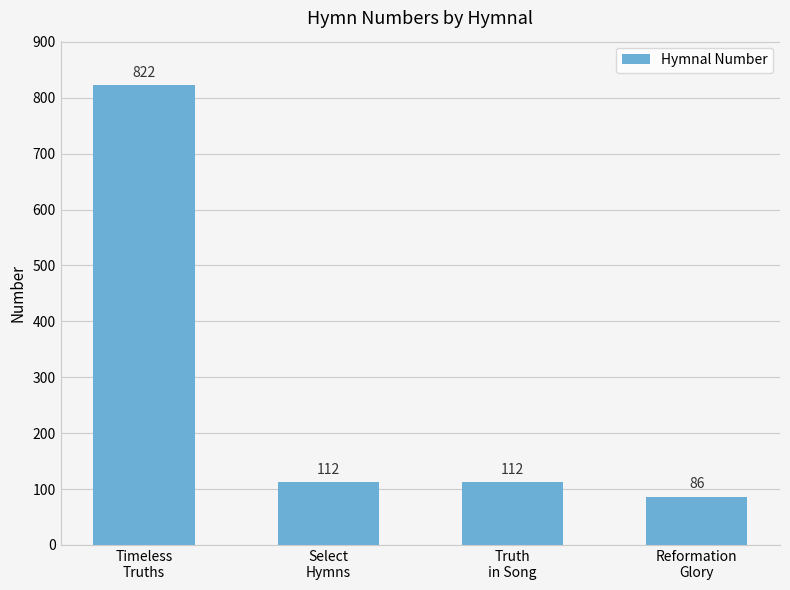

What is the label of the 4th bar from the left?

Reformation
Glory